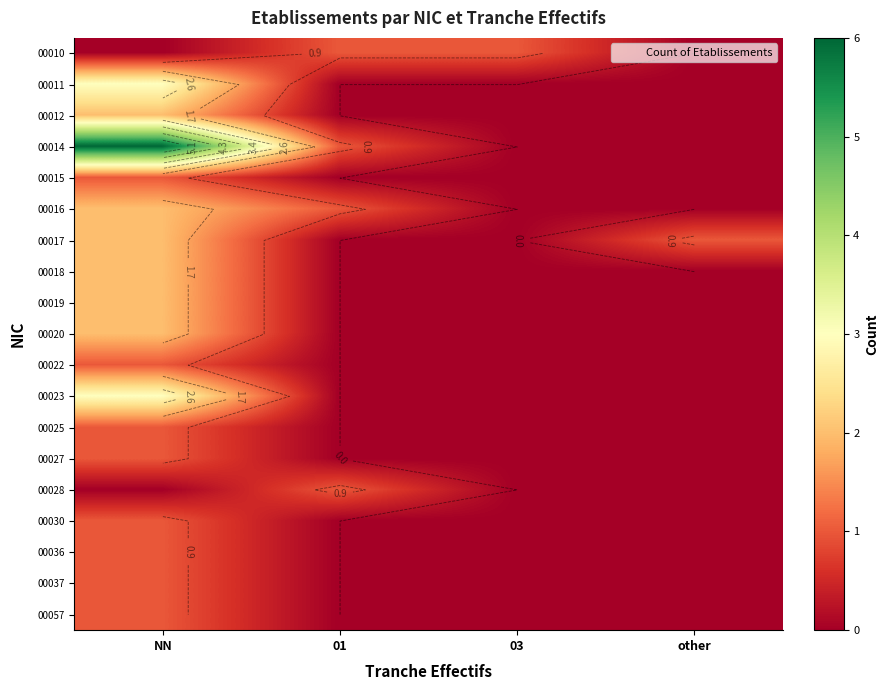

Count the number of categories in the chart.

4